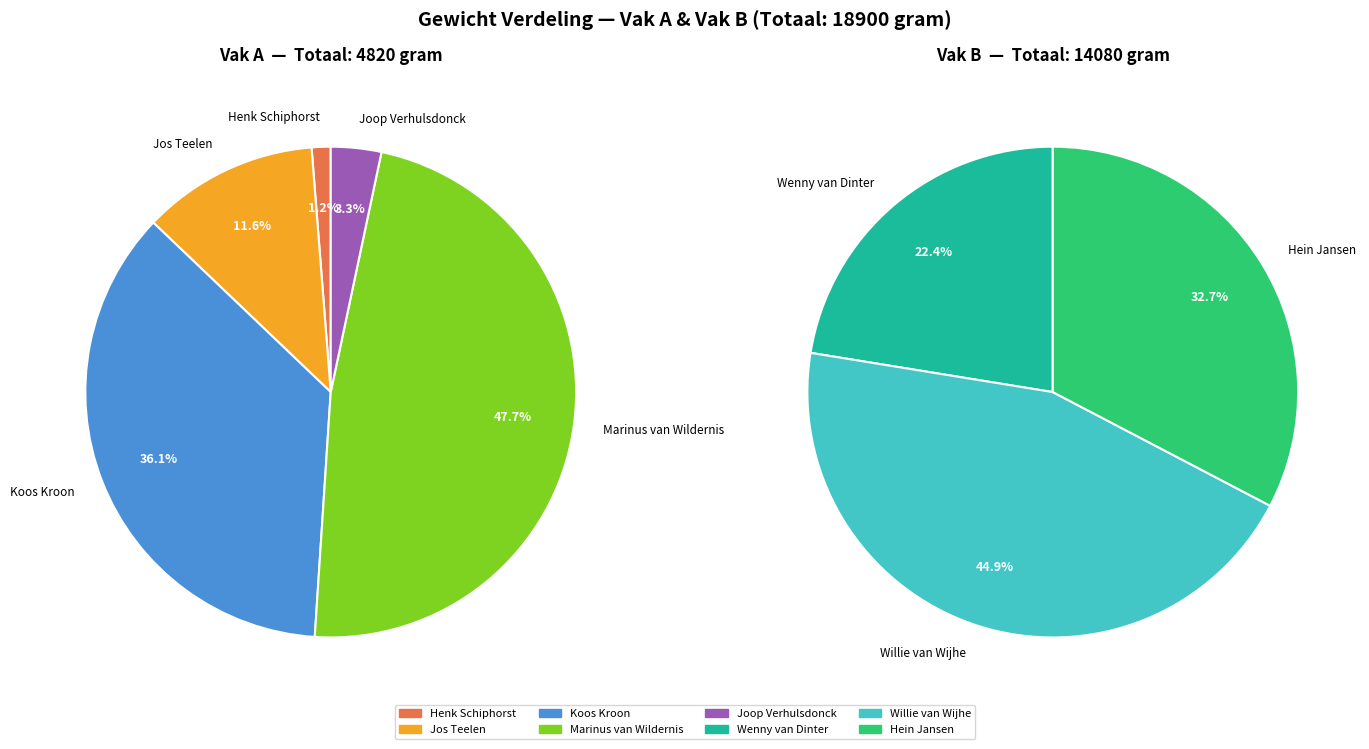

Which slice is the smallest?

Henk Schiphorst